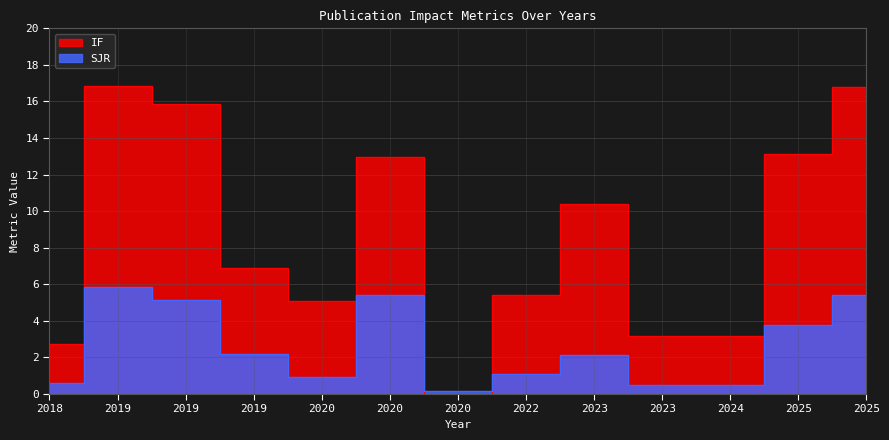

What is the value of the IF point at the 8th from the left?

5.4